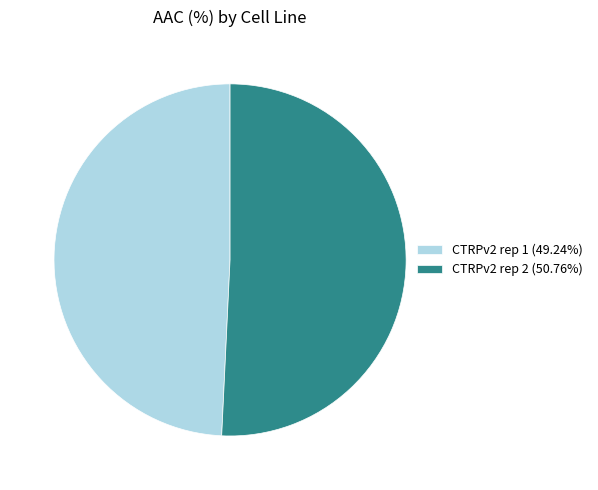

Do CTRPv2 rep 2 and CTRPv2 rep 1 together represent more than half of the pie?

Yes